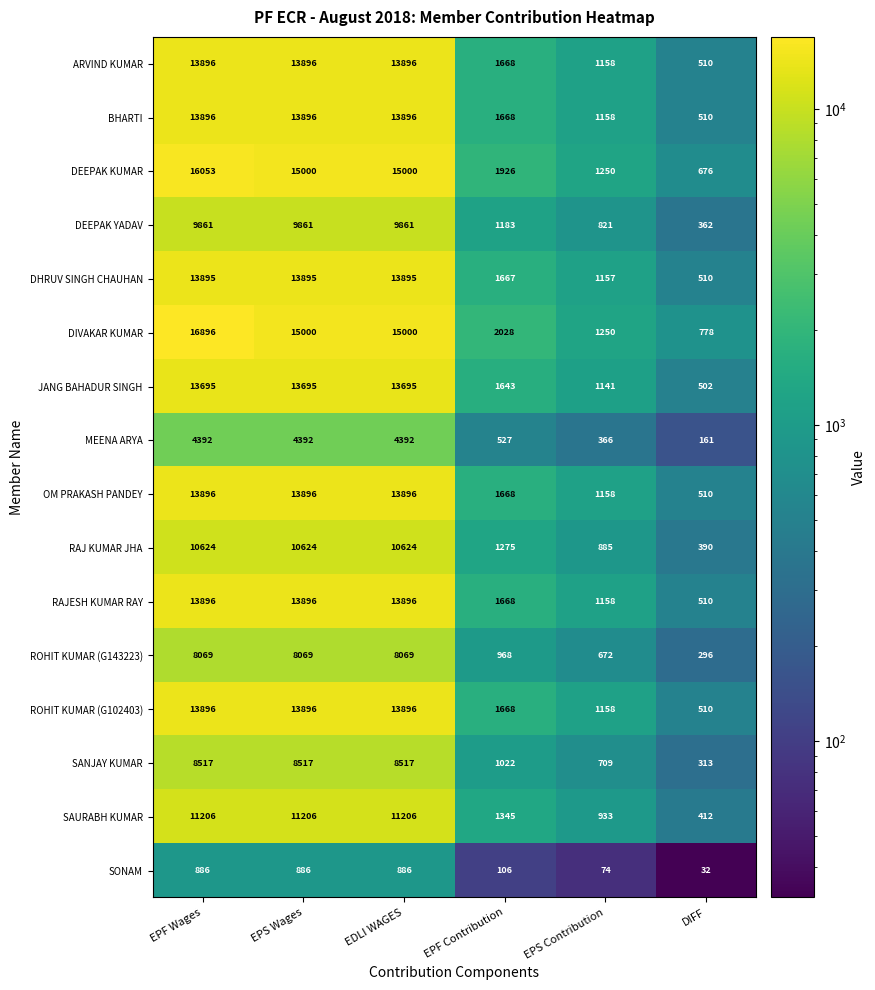

Which category has the highest value across all series?

EPF Wages